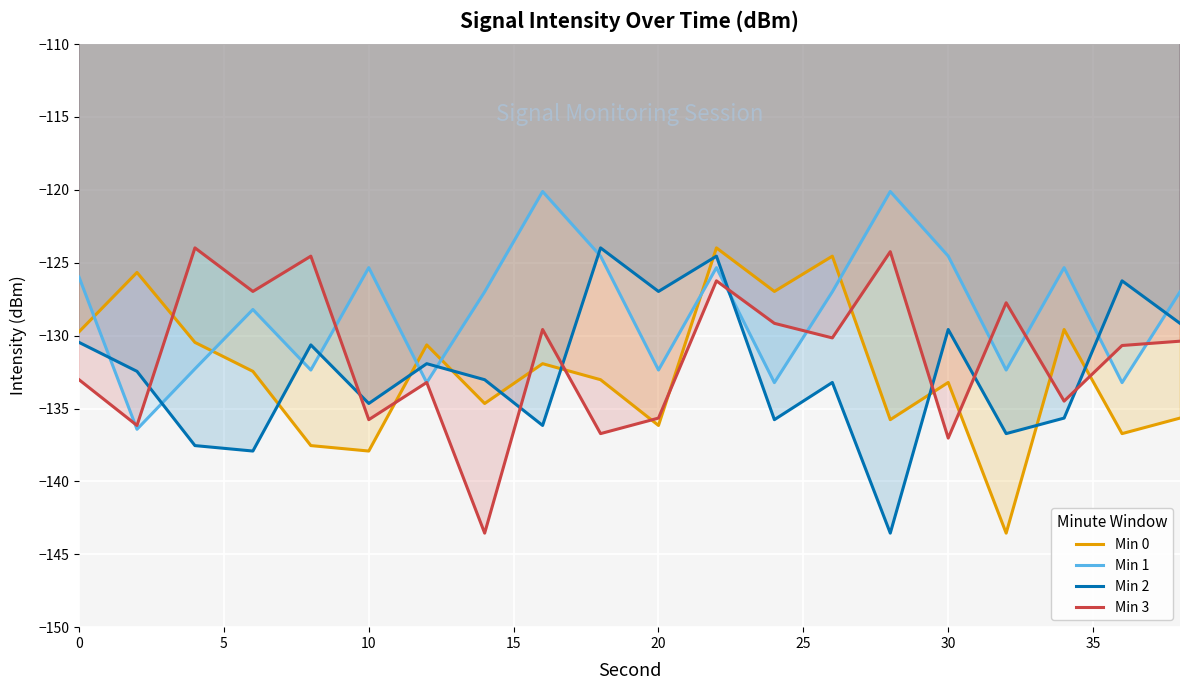

How many lines are shown in the chart?

4